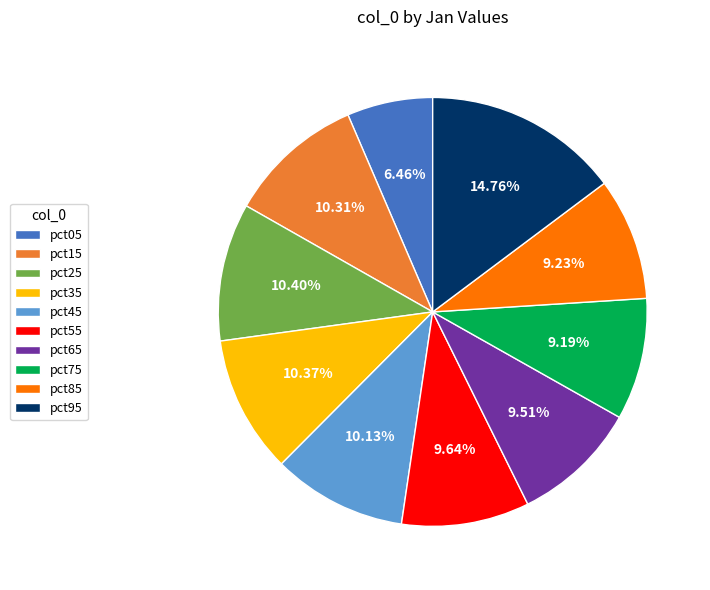

The pct65 slice represents 10% of the pie. True or false?

True